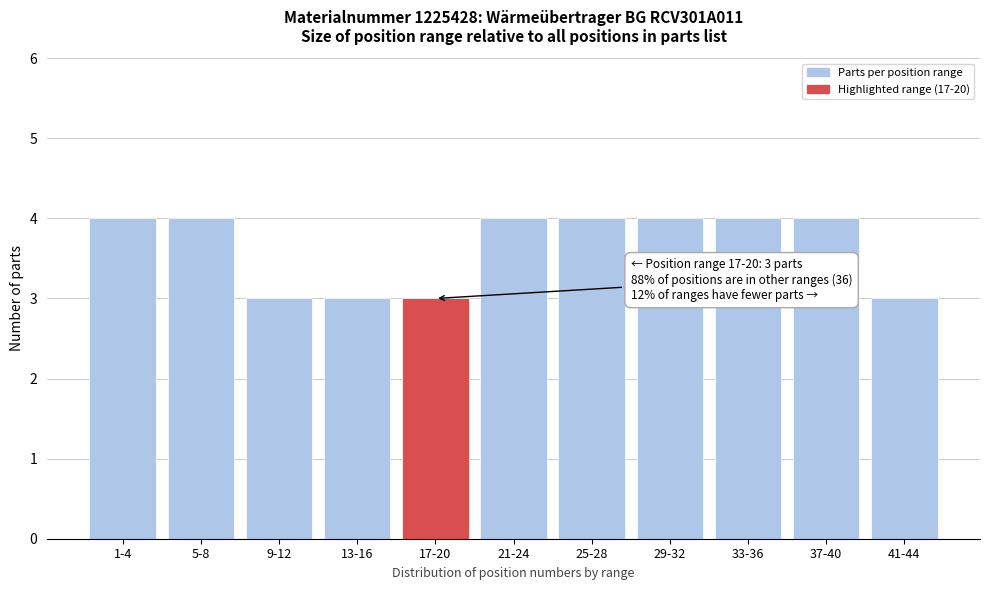

Reading right to left, list all the values displayed in this chart.

3	4	4	4	4	4	3	3	3	4	4